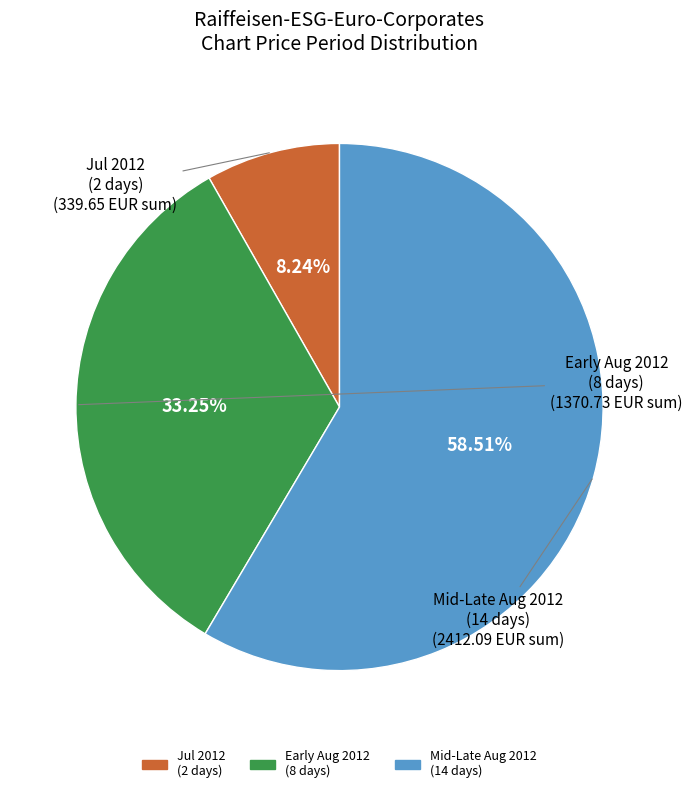

Does any single category account for the majority?

Yes